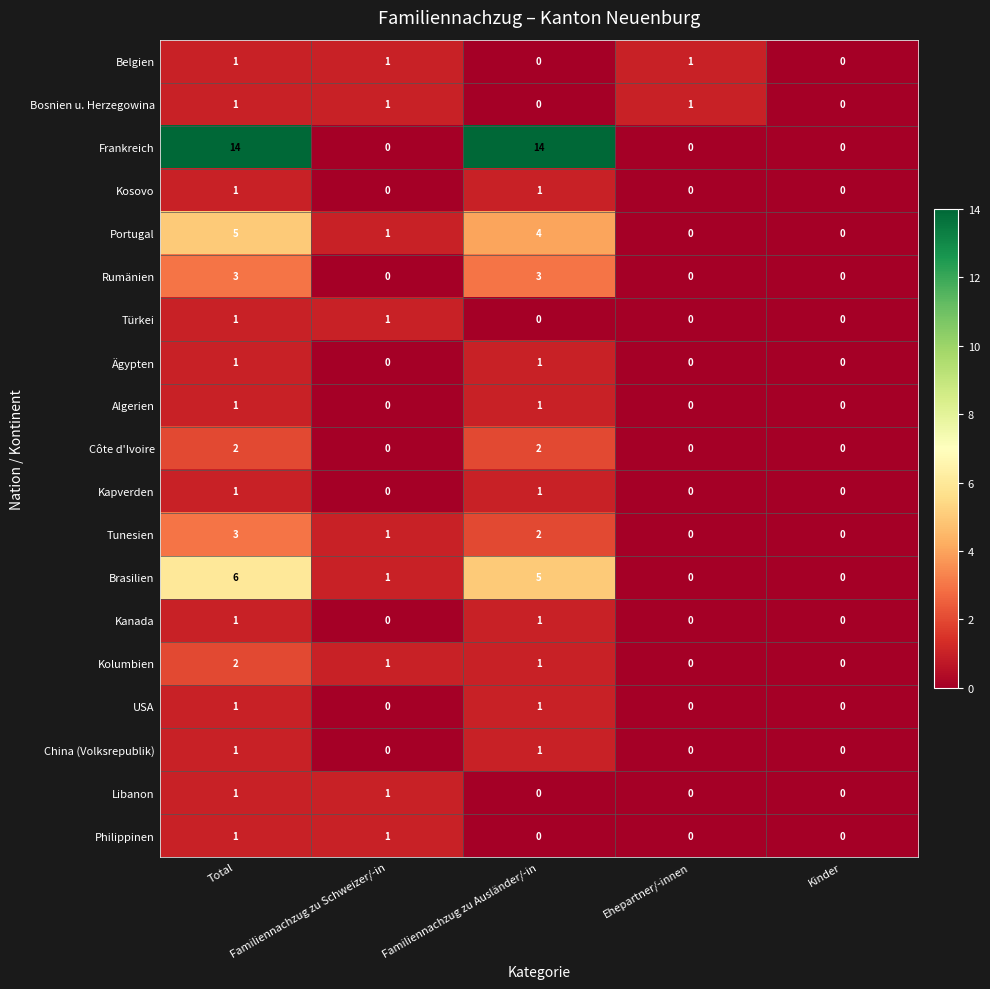

At how many categories does at least one series exceed 5?

2